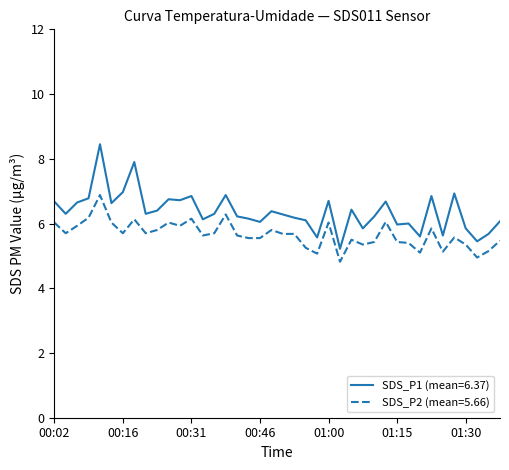

List the series in order of their overall mean, lowest first.

SDS_P2 (mean=5.66), SDS_P1 (mean=6.37)